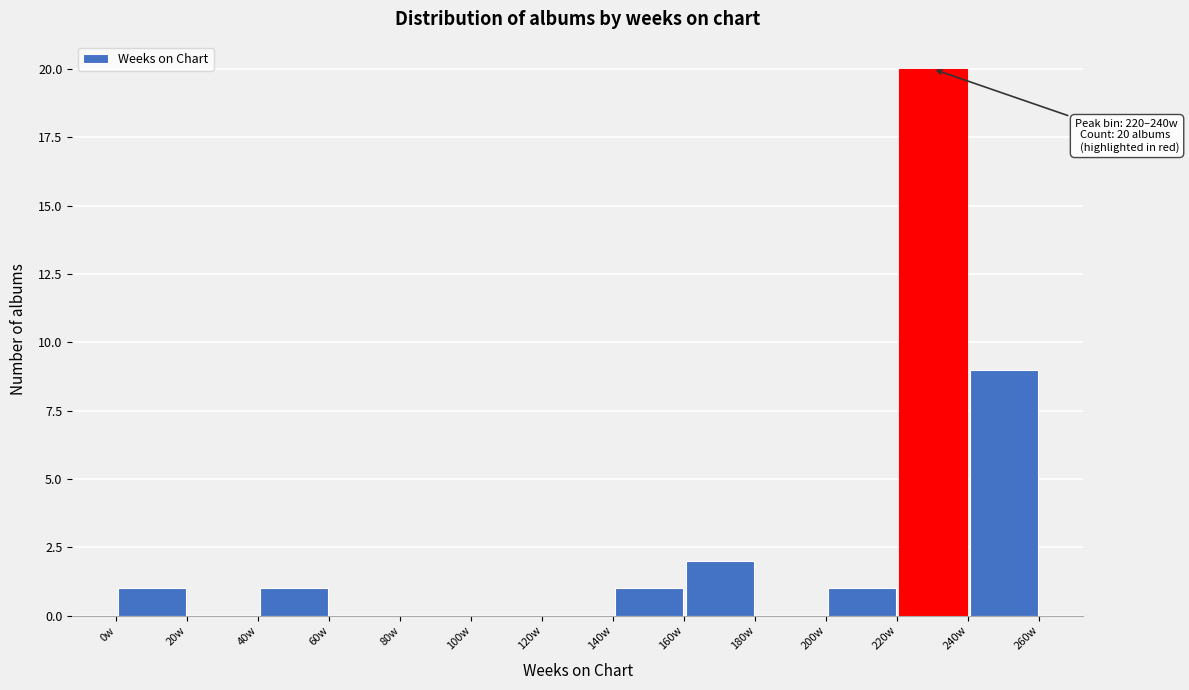

Over which range of the x-axis is the bar tallest?

220 to 240